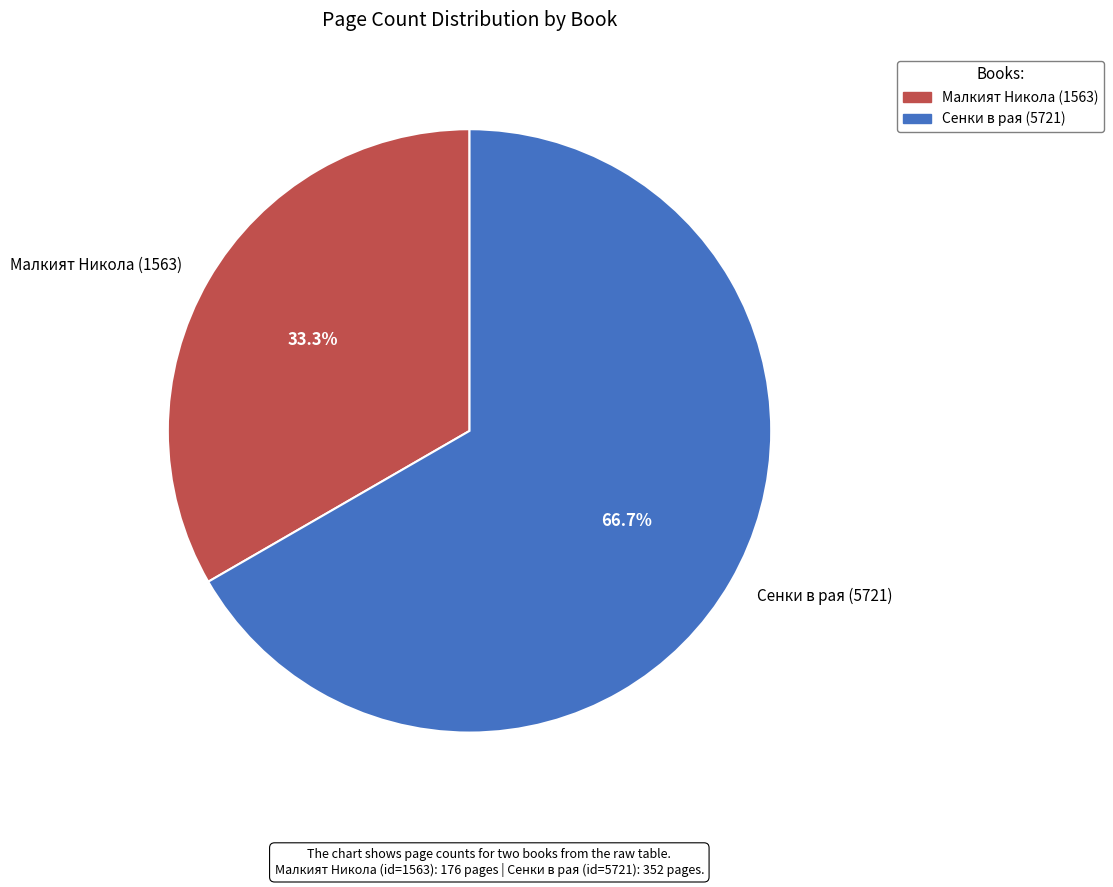

What percentage is the Малкият Никола (1563) slice, to the nearest percent?

33%